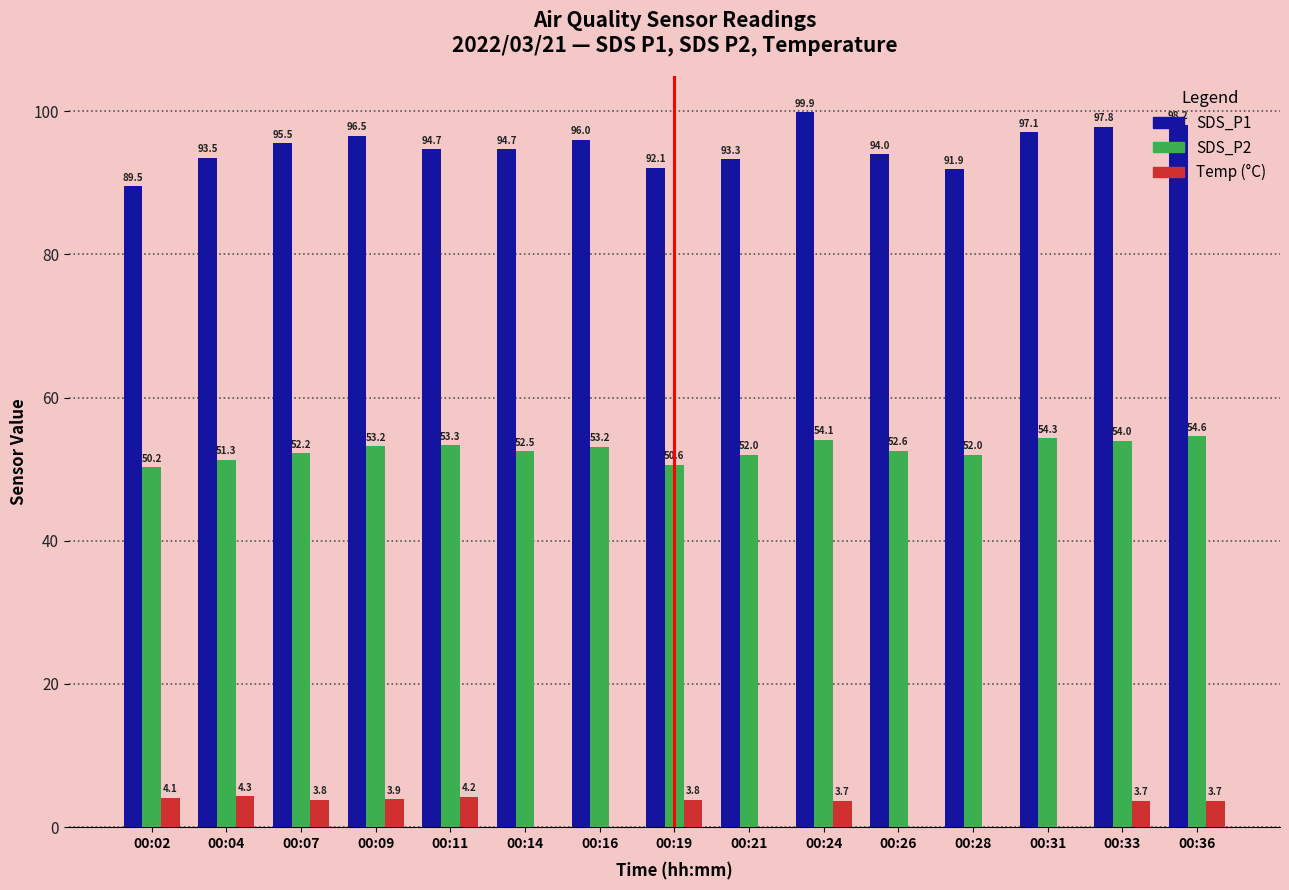

At which category is the sum across all series the highest?

00:24